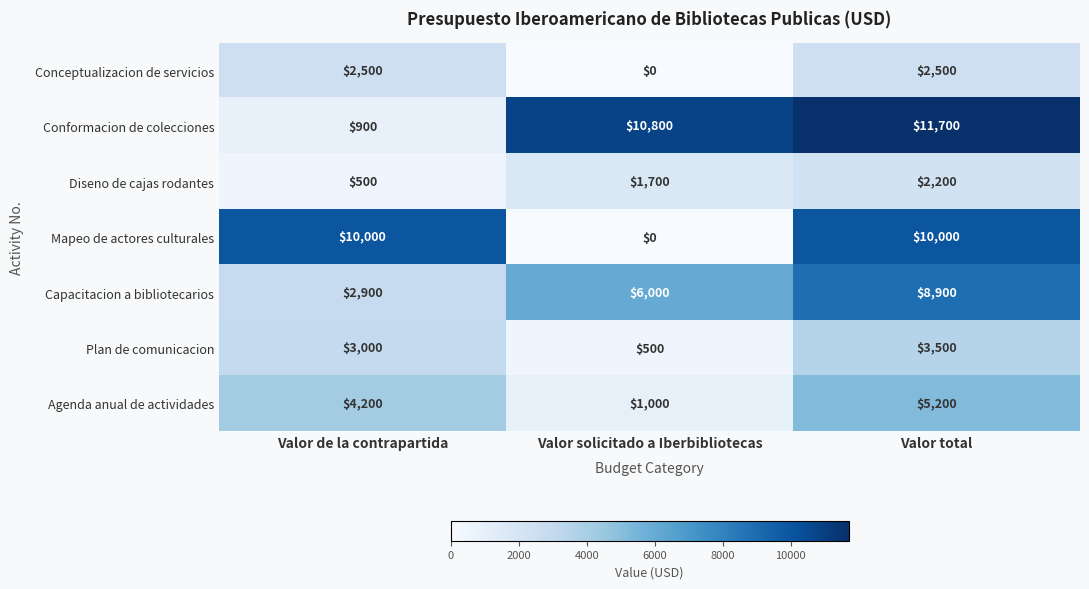

What is the total value across all series at Valor total?

44000